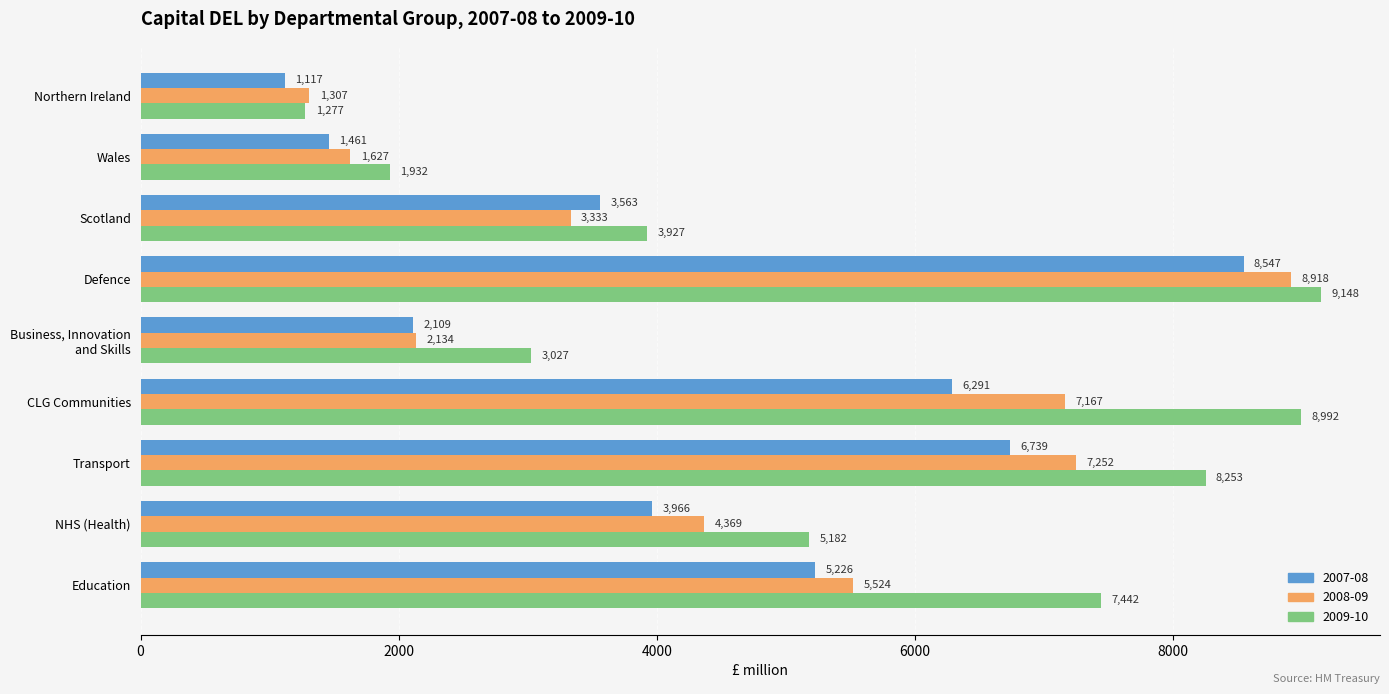

What is the sum of the 2007-08 values at Wales and Defence?

10008.8